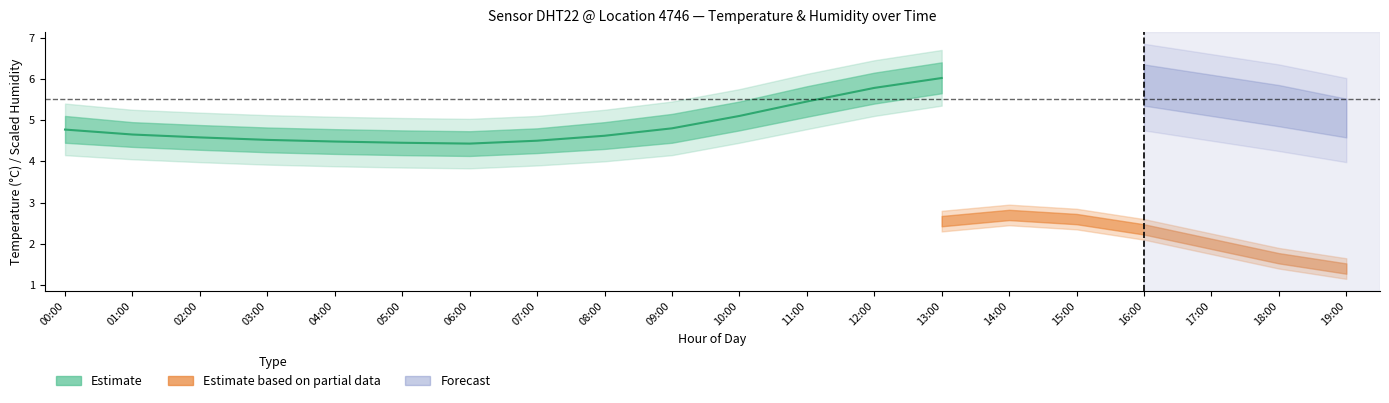

The chart shows a value of 5.5 at 11:00. True or false?

True